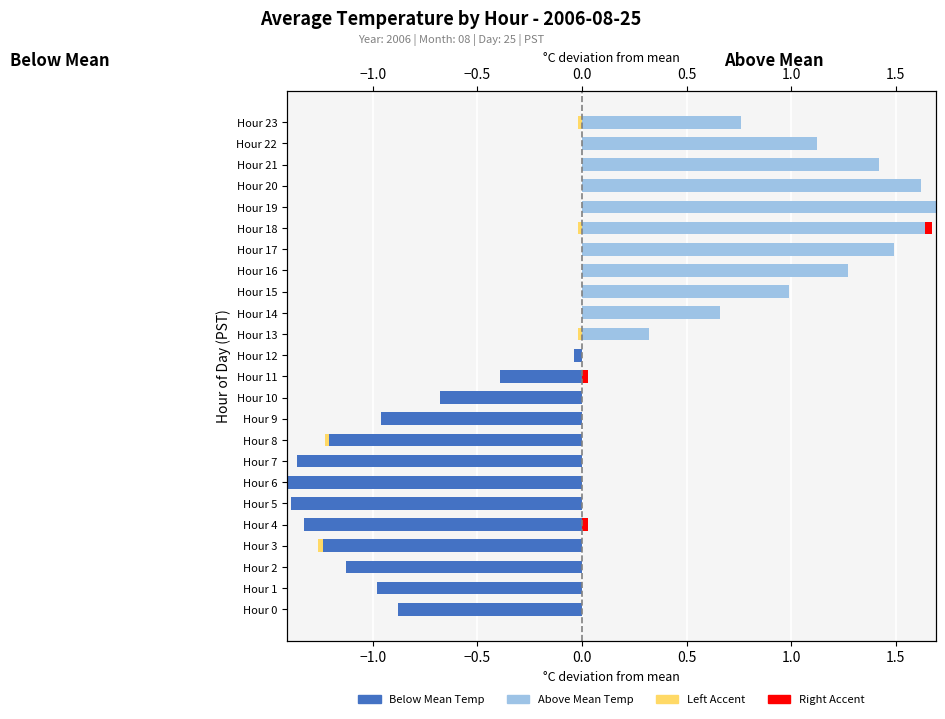

What is the total value across all series at Hour 18?

1.7